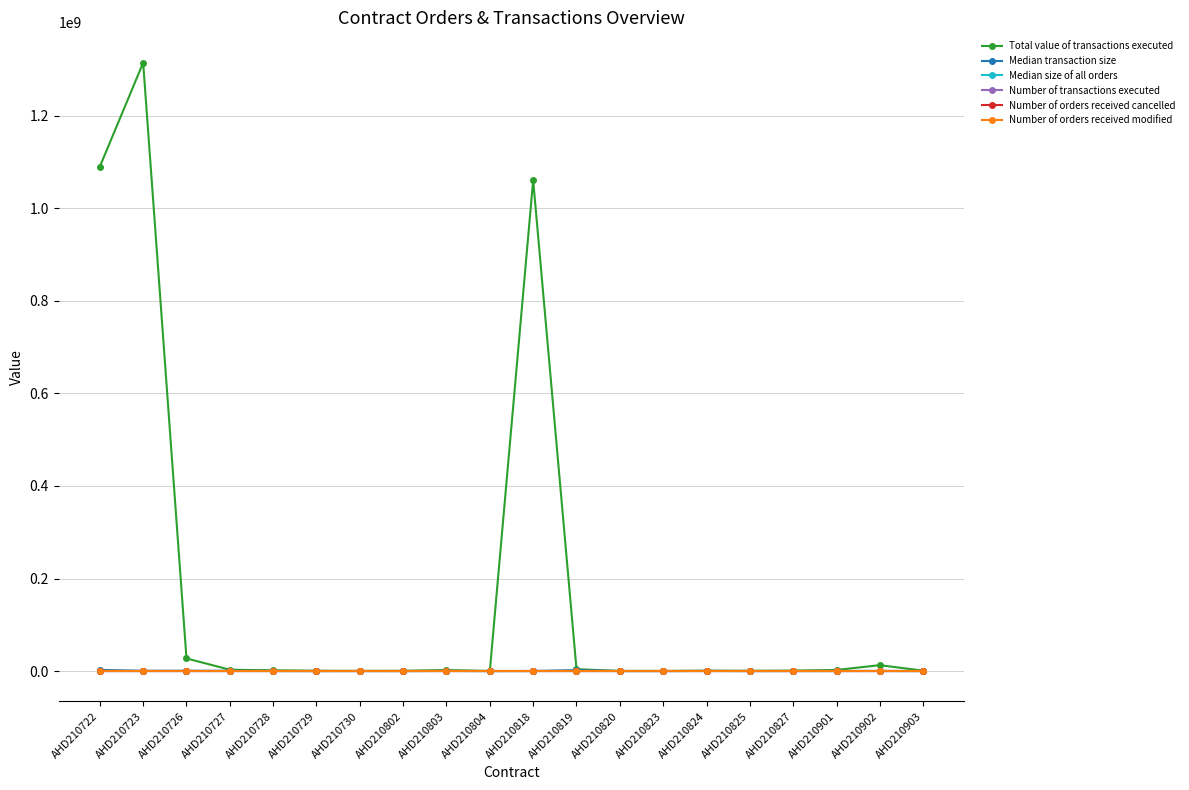

At which category is the sum across all series the highest?

AHD210723